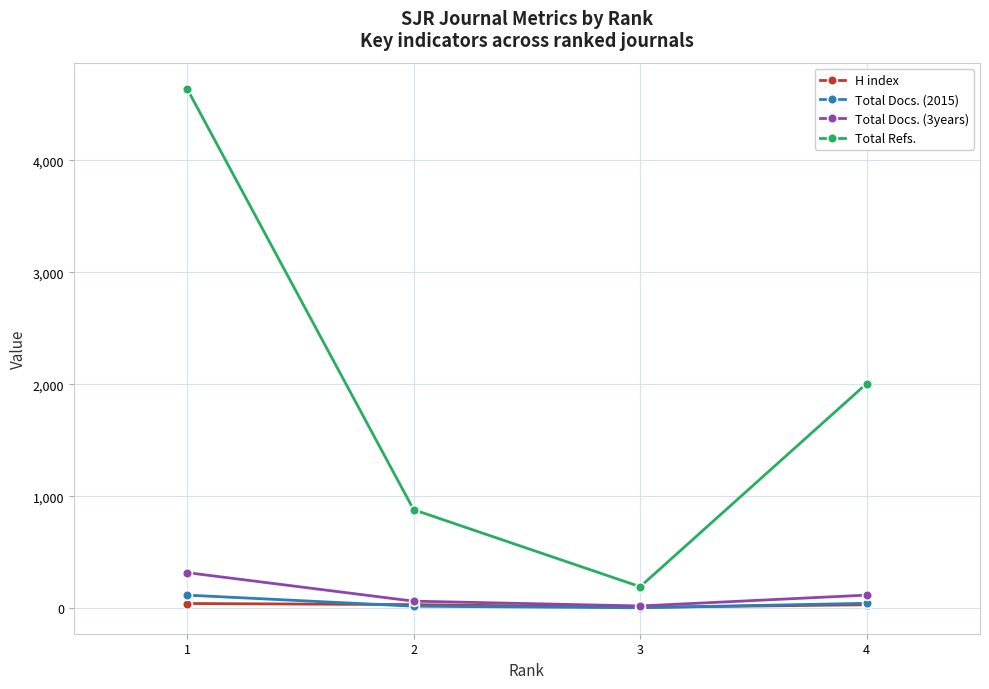

True or false: H index and Total Refs. intersect in this chart.

False